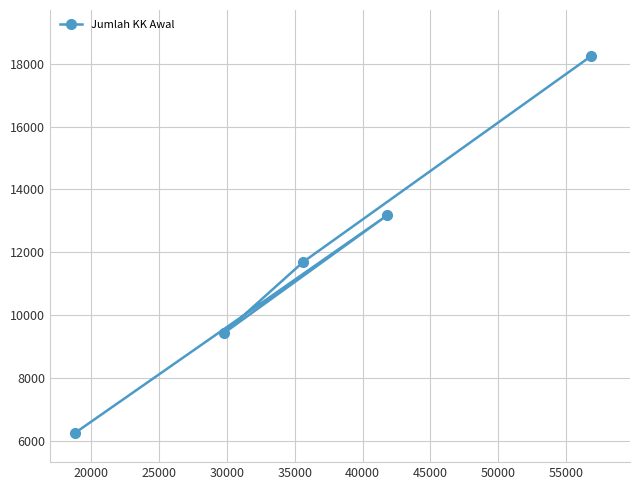

How many values are between 9419 and 13172?

3